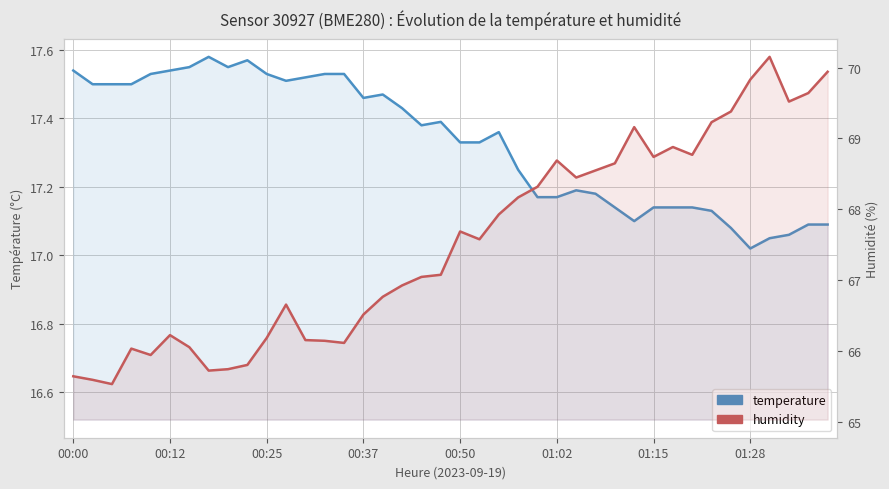

Between 00:25 and 25, which is larger?

00:25